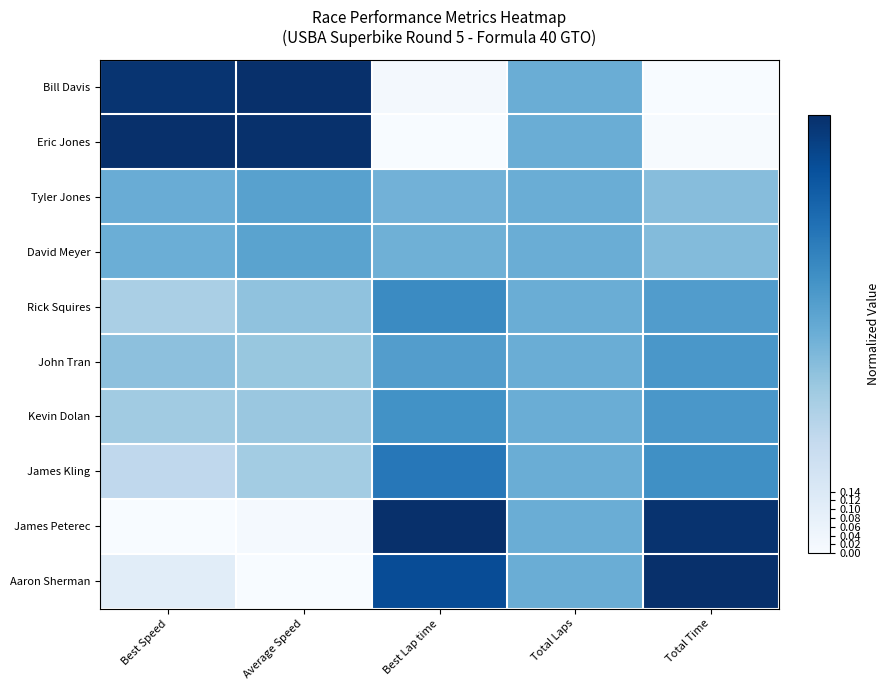

At Total Laps, list the series in order from largest to smallest.

Bill Davis, Eric Jones, Tyler Jones, David Meyer, Rick Squires, John Tran, Kevin Dolan, James Kling, James Peterec, Aaron Sherman